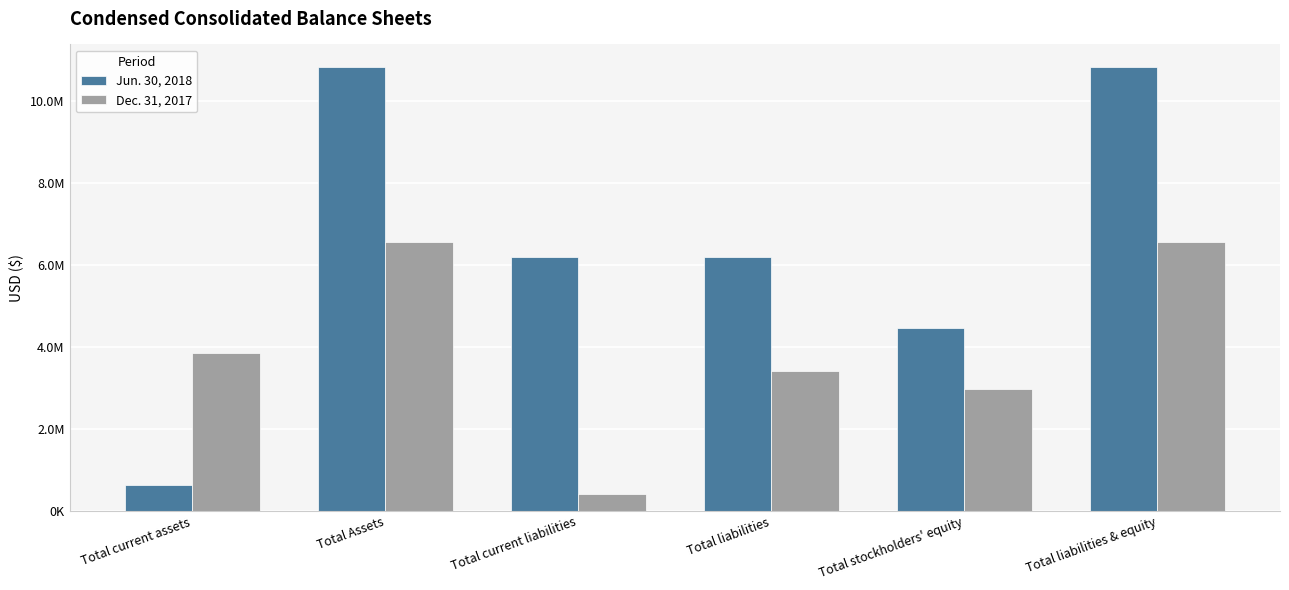

Where does the Dec. 31, 2017 series first go above 3860967?

Total Assets